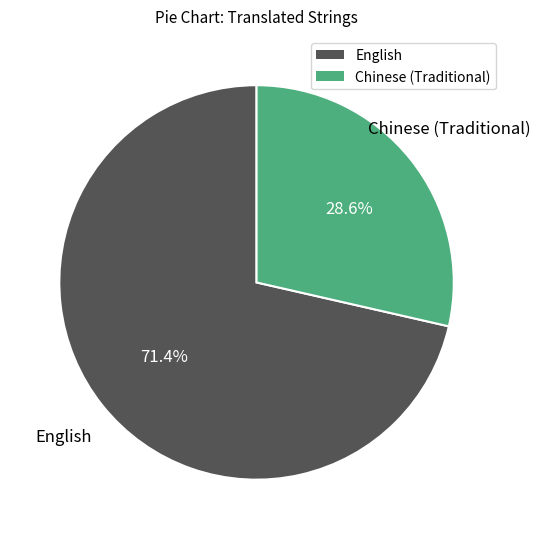

To the nearest percent, what percentage of the pie is English?

71%